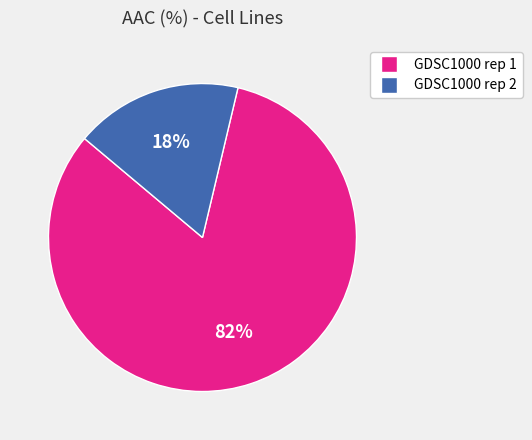

True or false: GDSC1000 rep 2 accounts for 27% of the total.

False